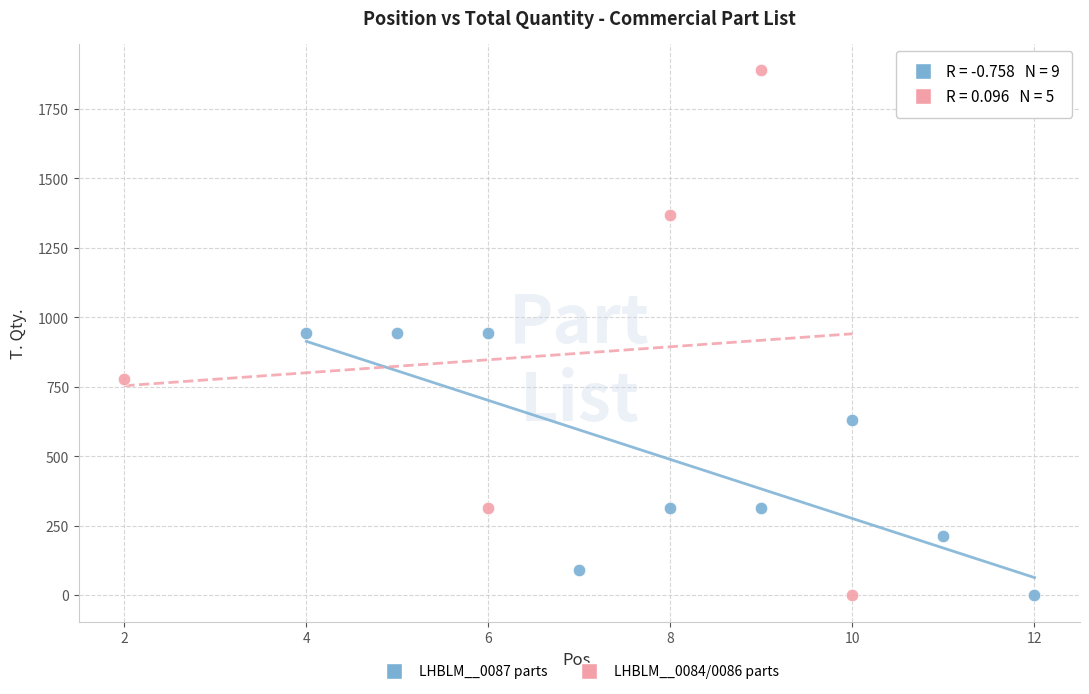

Which series contains the highest Y value?

LHBLM__0084/0086 parts